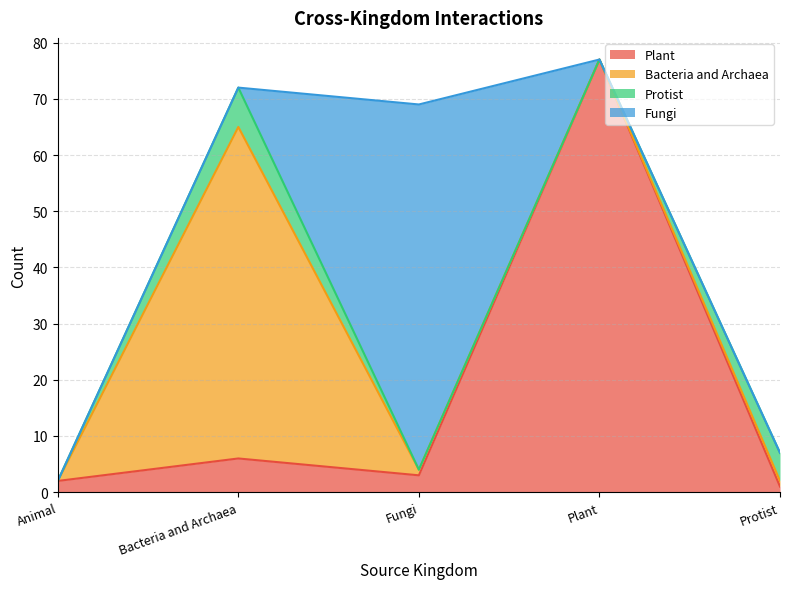

Between Animal and Bacteria and Archaea, which is larger?

Bacteria and Archaea